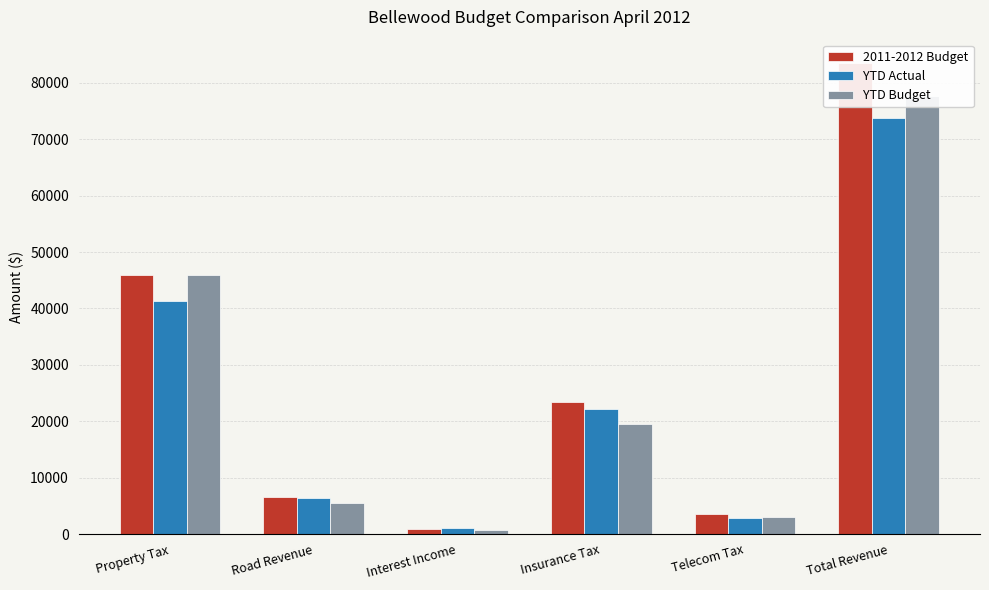

What is the difference between the second highest and minimum values in the YTD Actual series?

40256.3